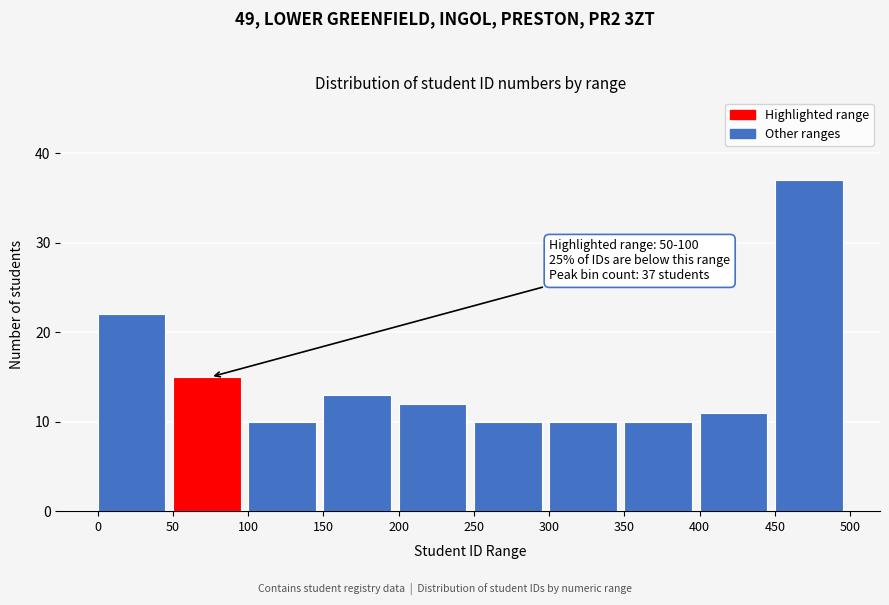

Over which range of the x-axis is the bar tallest?

450 to 500